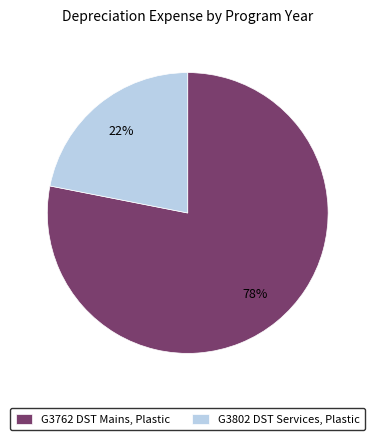

To the nearest percent, what is the difference between the largest and smallest slice percentages?

56%